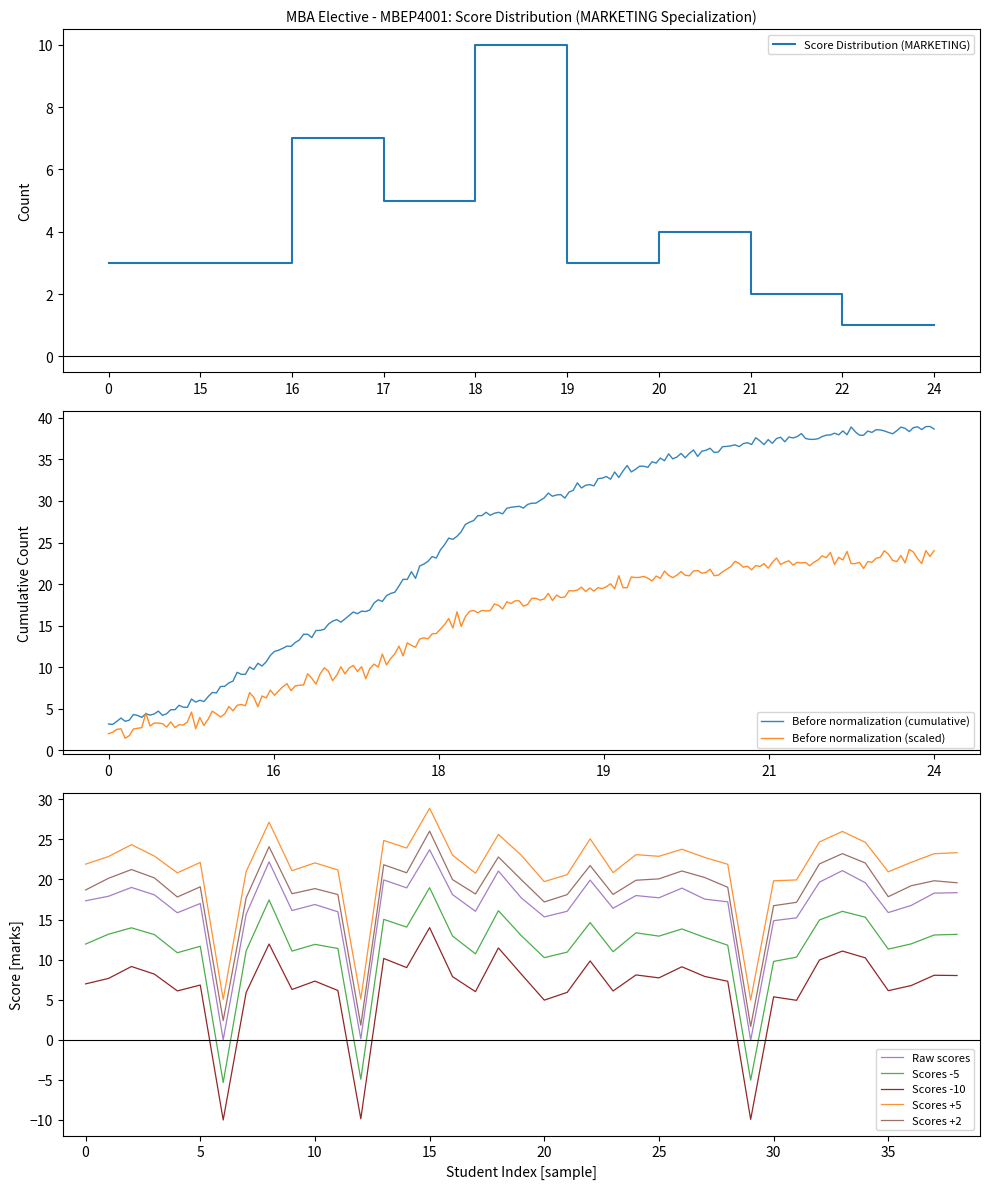

What is the sum of the values at 17 and 16?

12